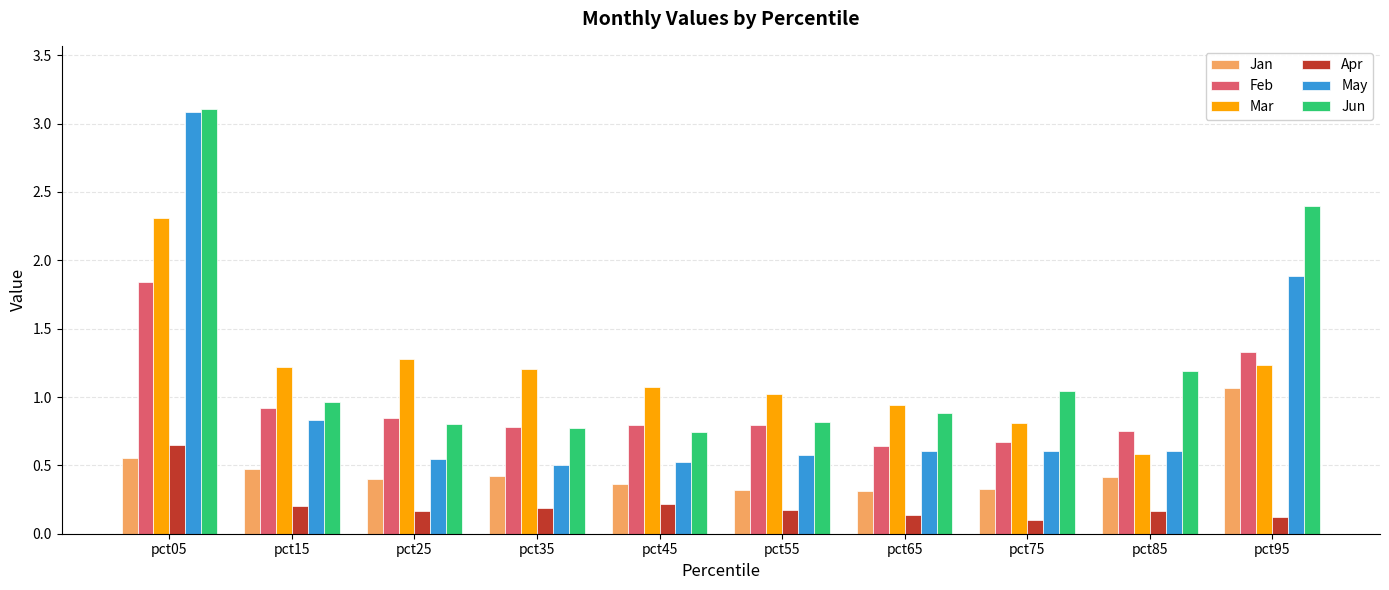

The Jan series shows 0.1 at pct65. True or false?

False